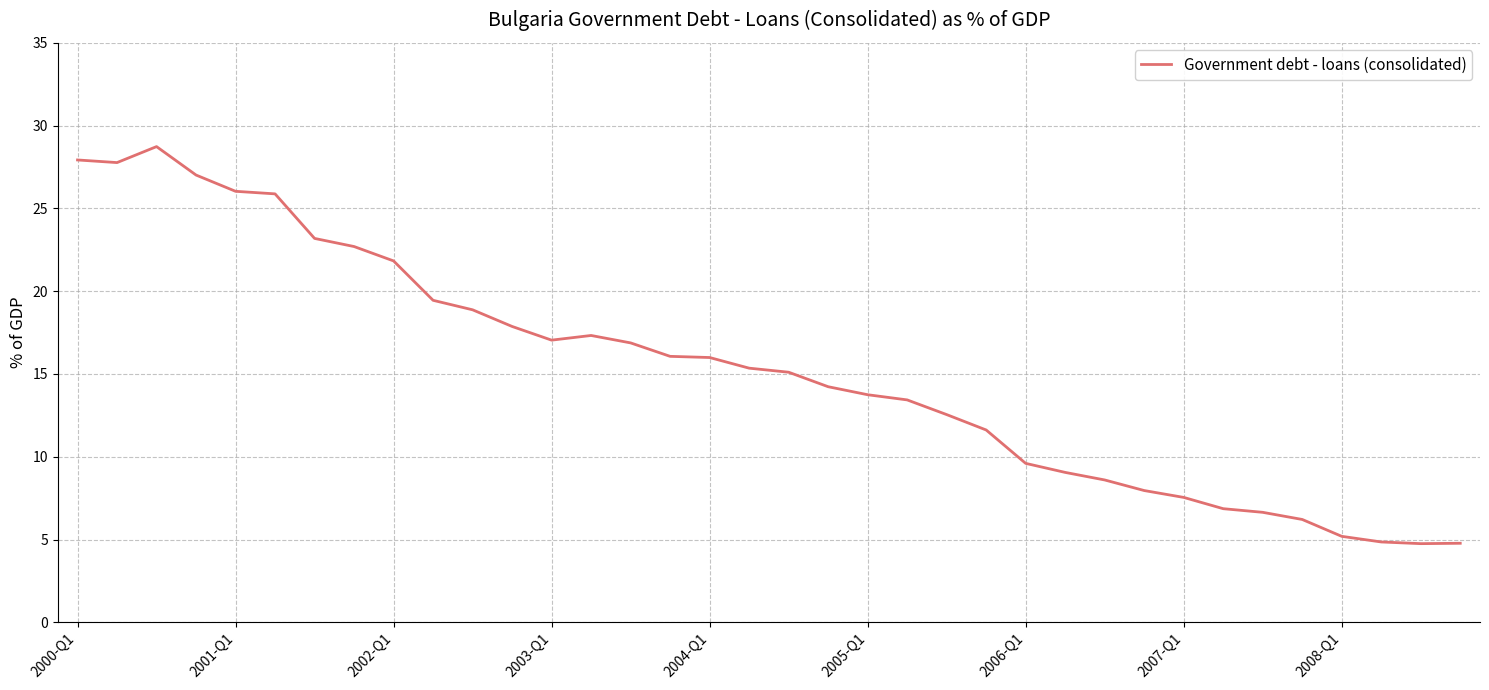

What is the difference between the maximum and minimum values?

24.0